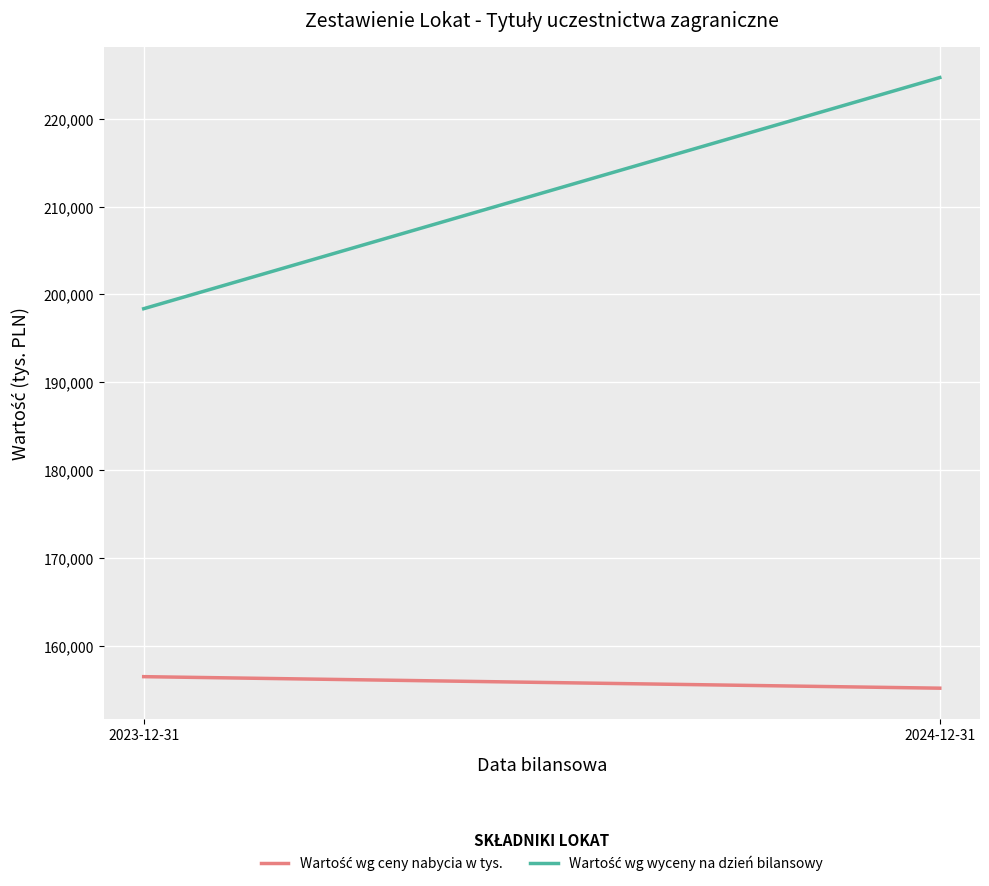

What is the sum of all Wartość wg ceny nabycia w tys. values?

311636